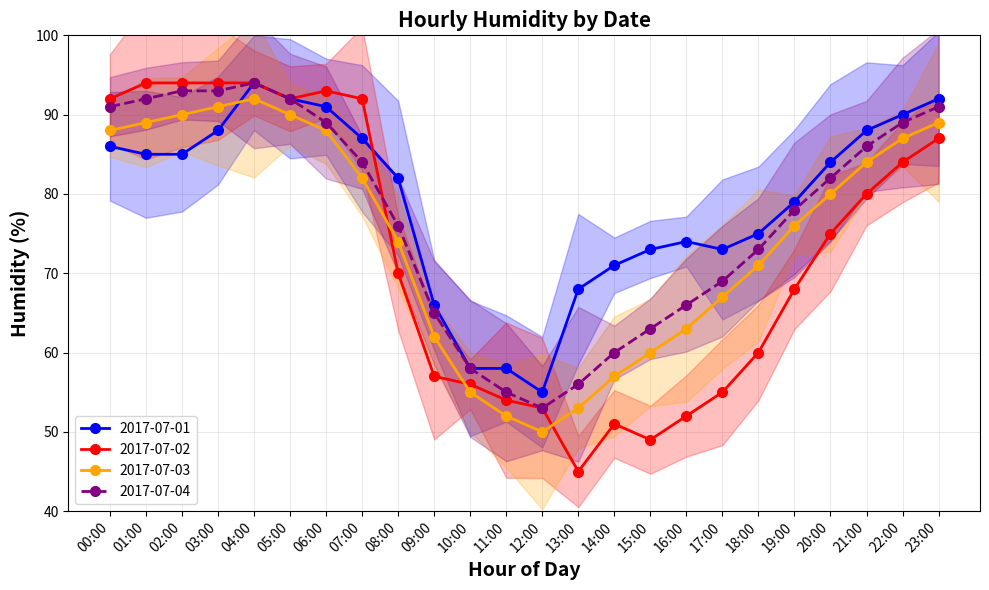

Is it true that 2017-07-03 equals 83 at 10:00?

False